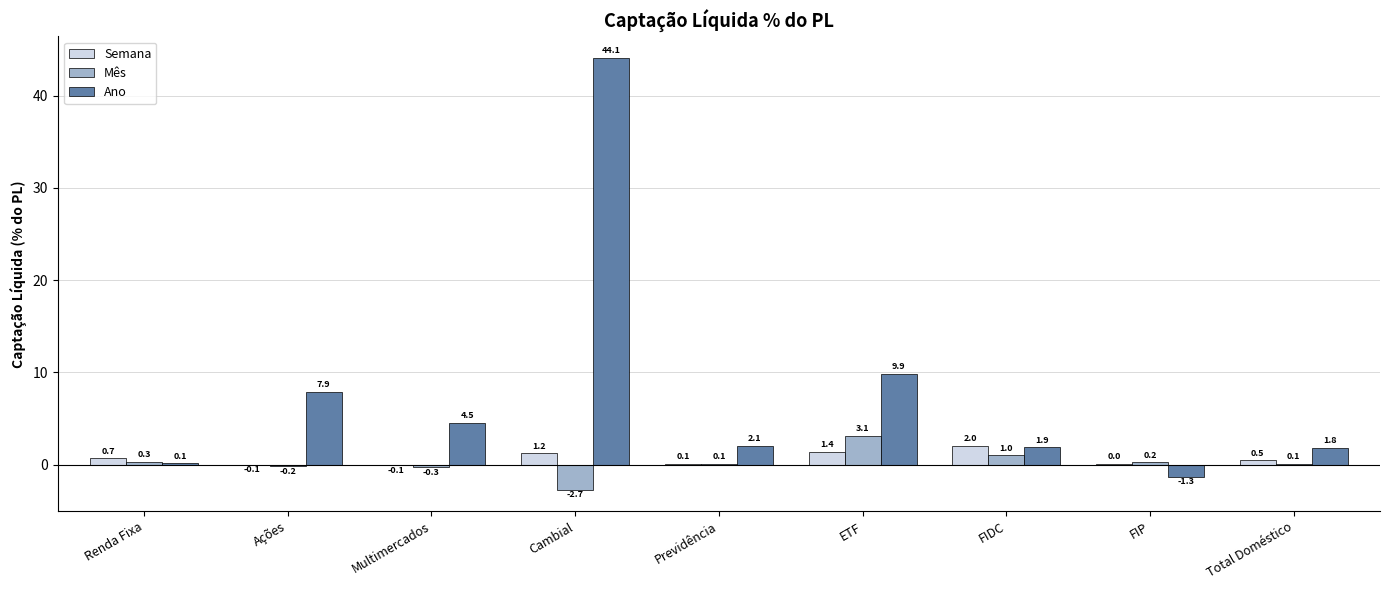

What is the highest value of the Mês series?

3.1